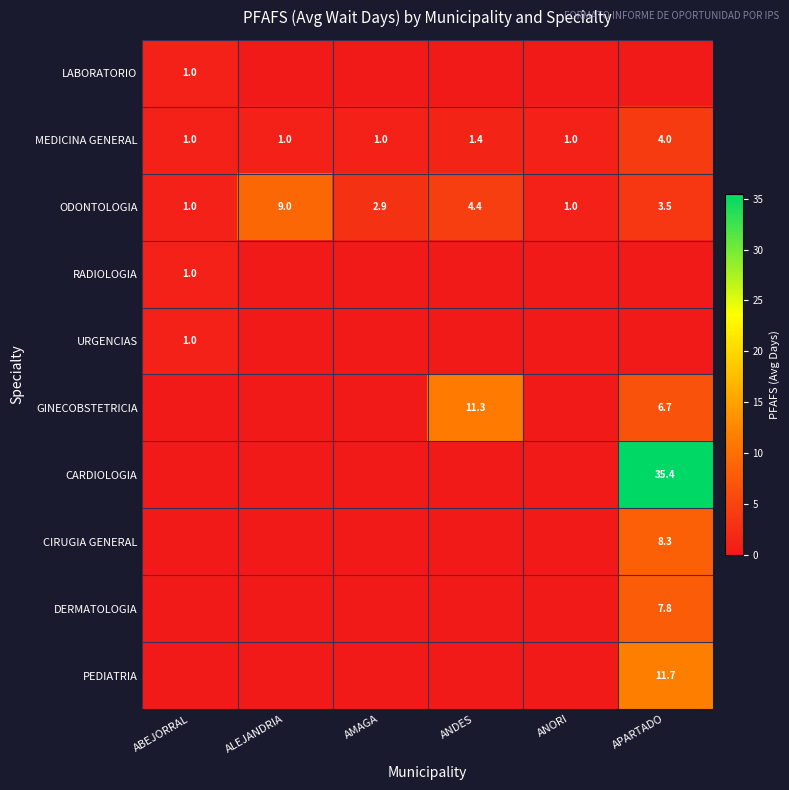

How many data points does each series have?

6